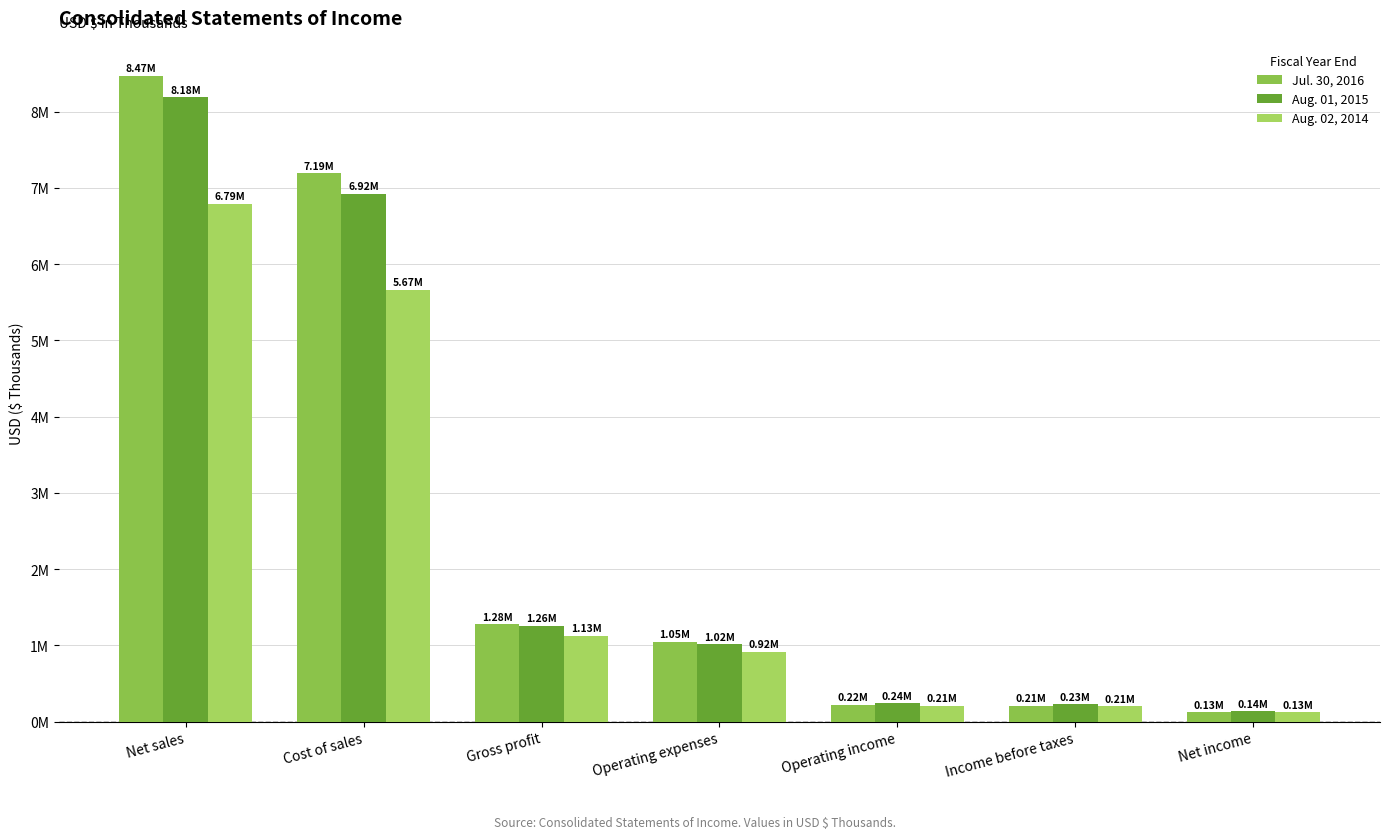

At Gross profit, list the series in order from smallest to largest.

Aug. 02, 2014, Aug. 01, 2015, Jul. 30, 2016